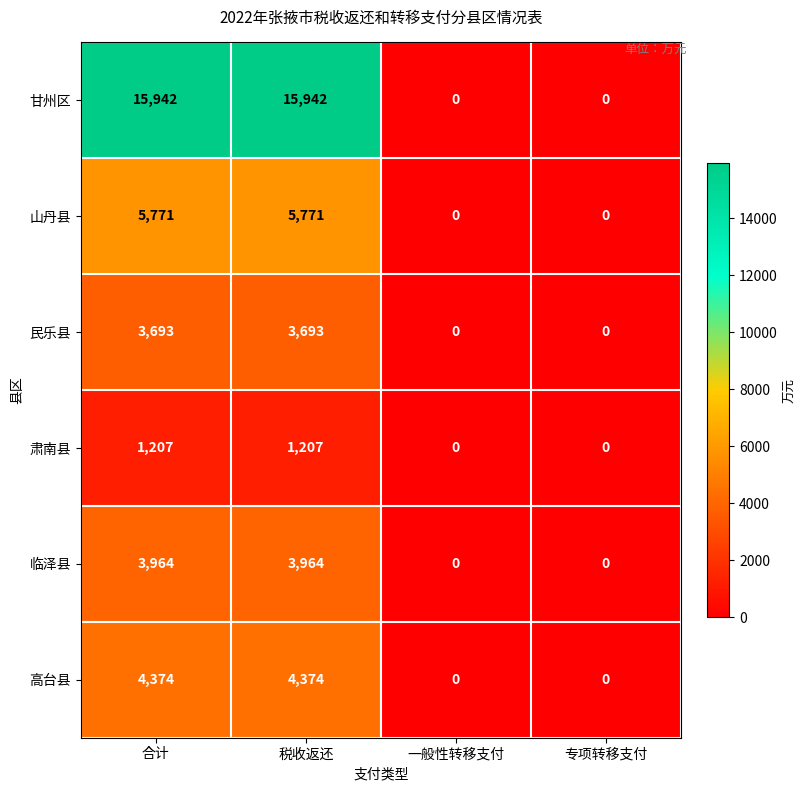

What is the total value across all series at 合计?

34951